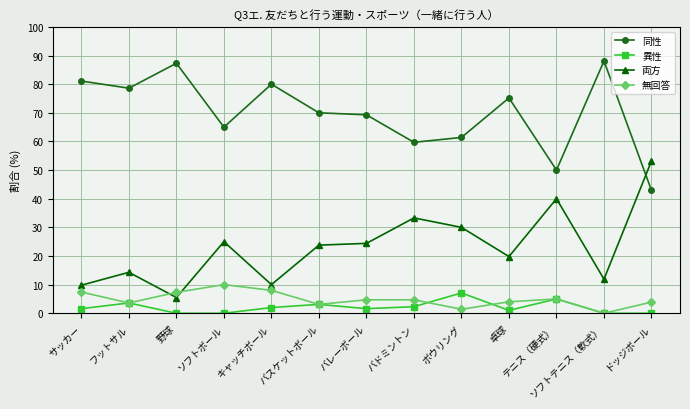

What is the label of the 6th point from the left?

バスケットボール